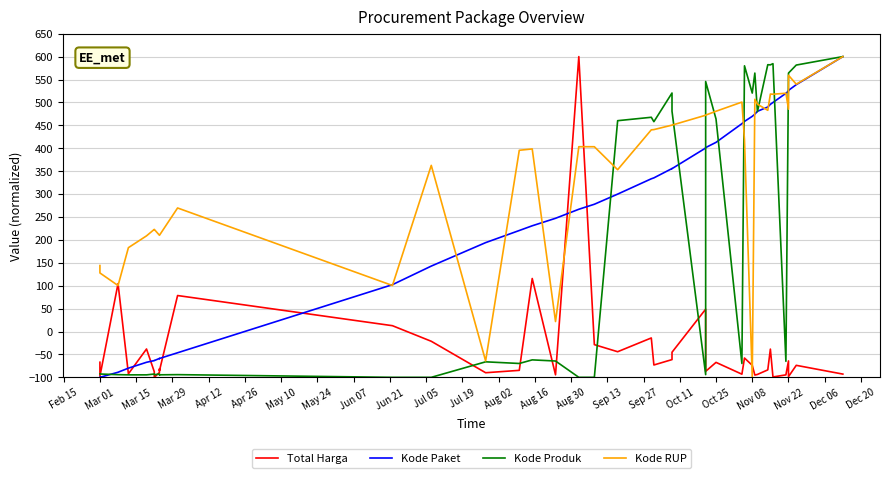

At how many categories does at least one series exceed -17?

40